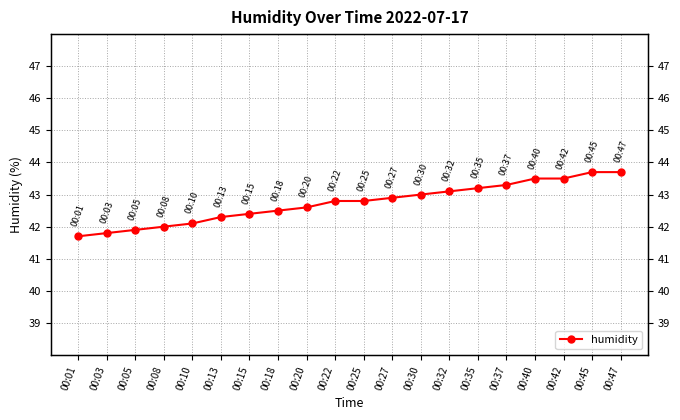

What is the difference between the values at 00:01 and 00:27?

1.2